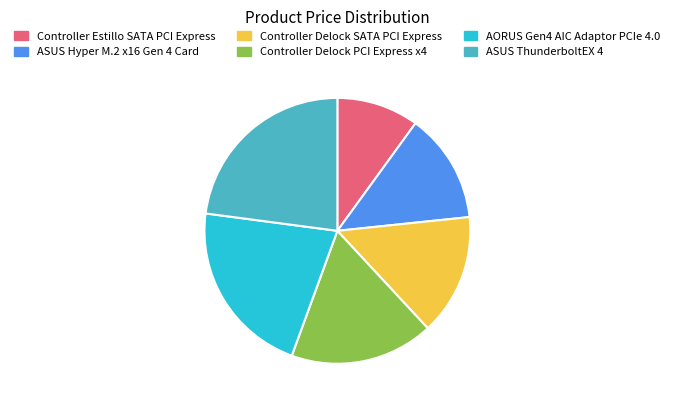

The Controller Delock SATA PCI Express slice represents 6% of the pie. True or false?

False